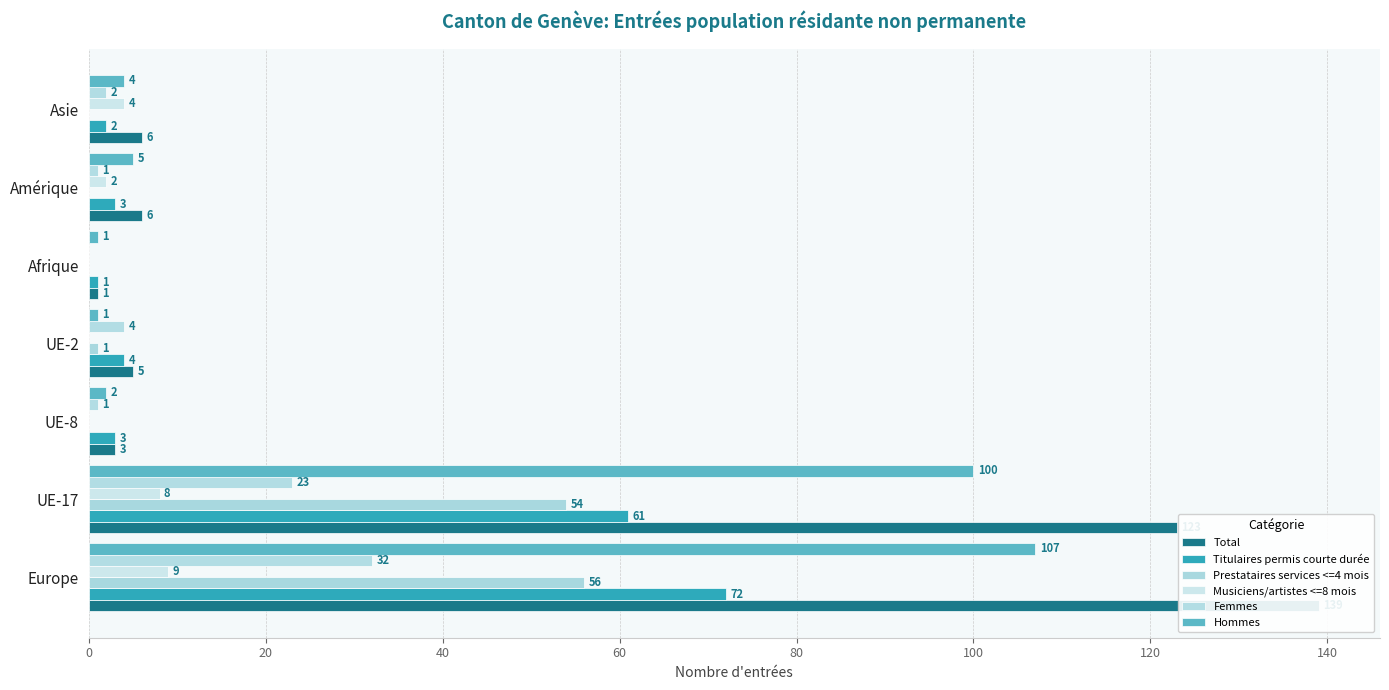

What is the difference between the maximum and minimum values in the Titulaires permis courte durée series?

71